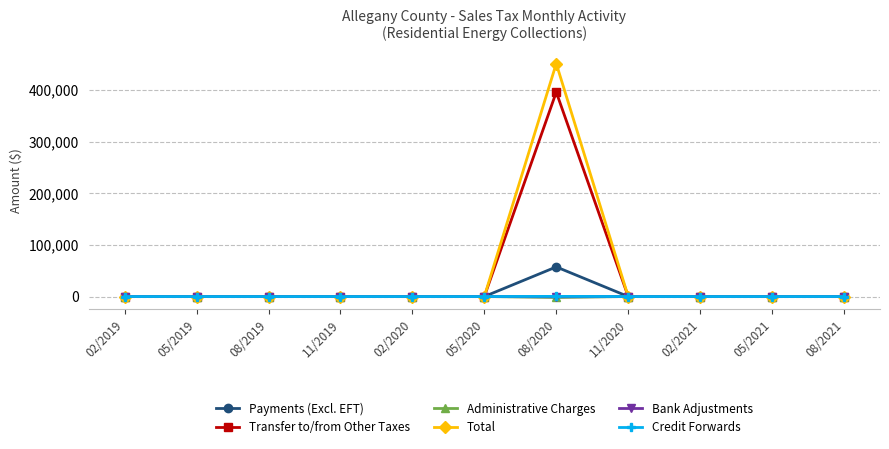

Which series has the largest range (max minus min)?

Total